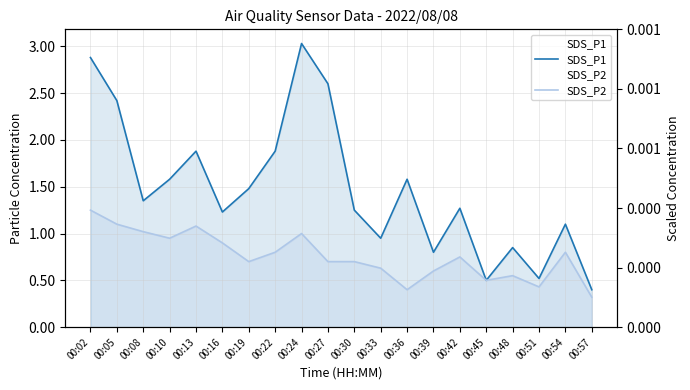

How many lines are shown in the chart?

2